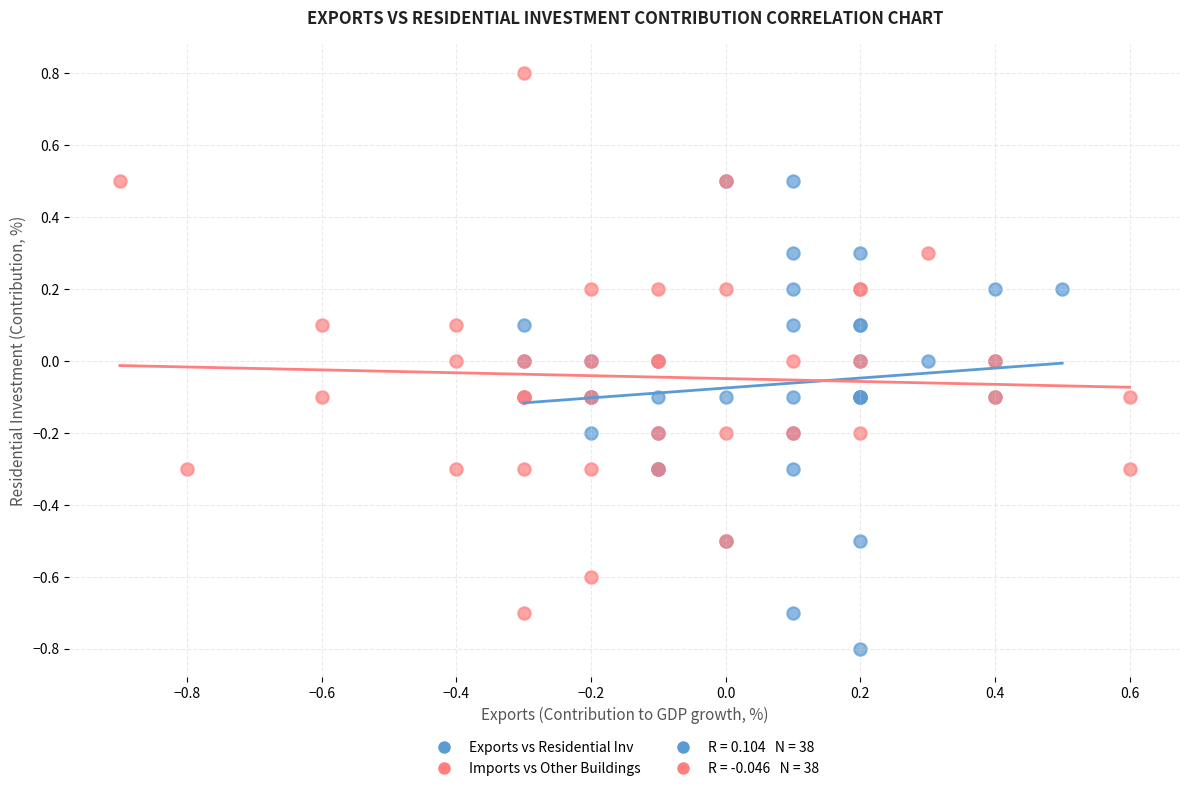

Which series contains the highest Y value?

Imports vs Other Buildings